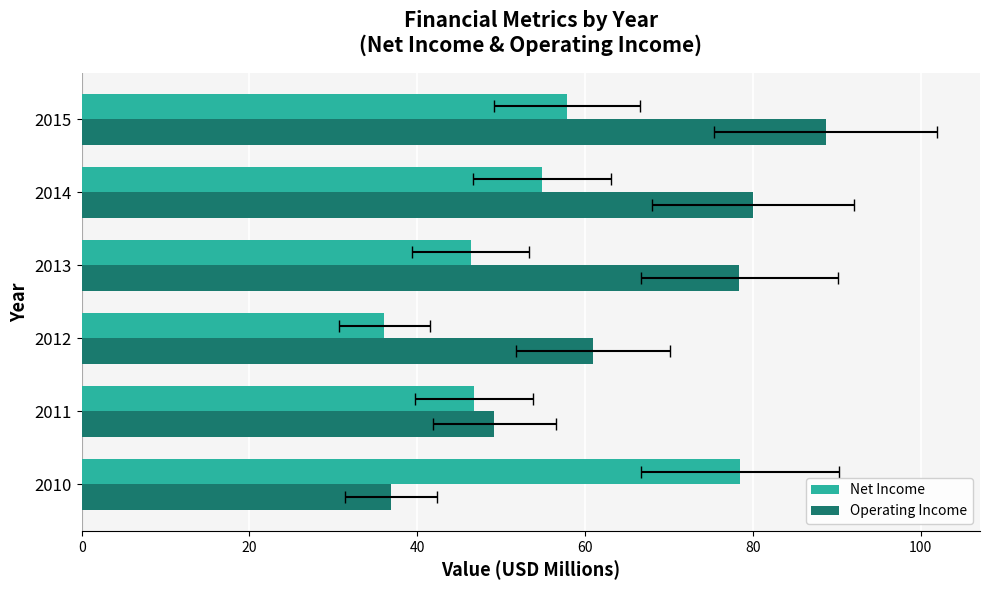

Rank the series by their average value, from highest to lowest.

Operating Income, Net Income